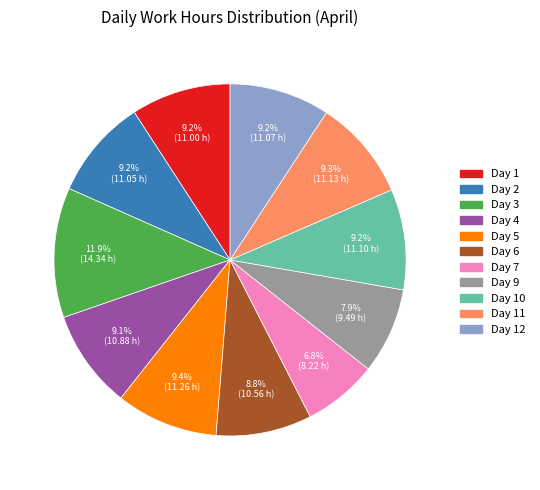

Does any single category account for the majority?

No